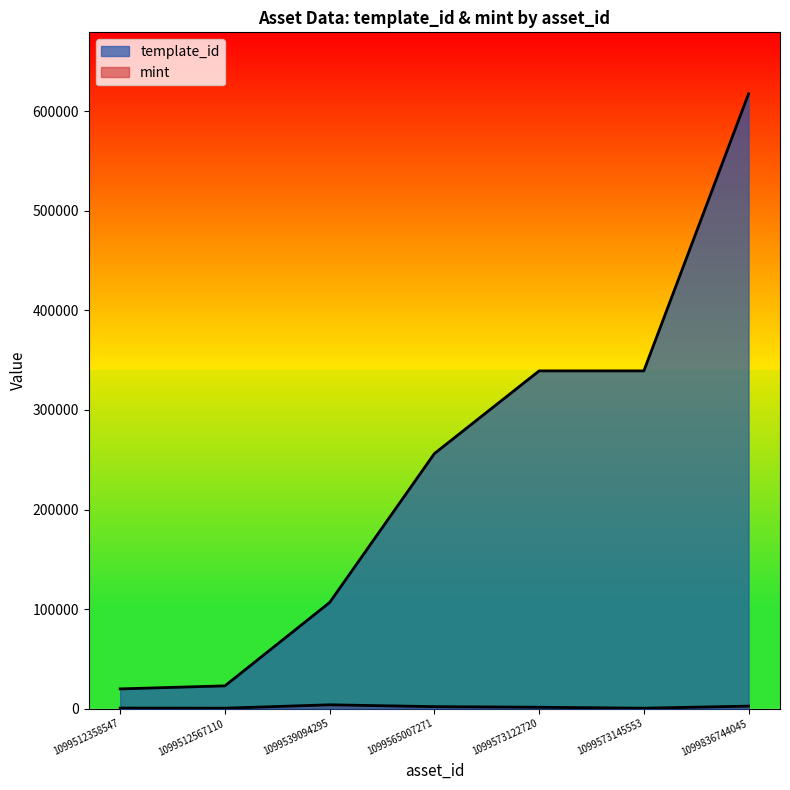

At which category does mint reach its first local peak?

1099539094295